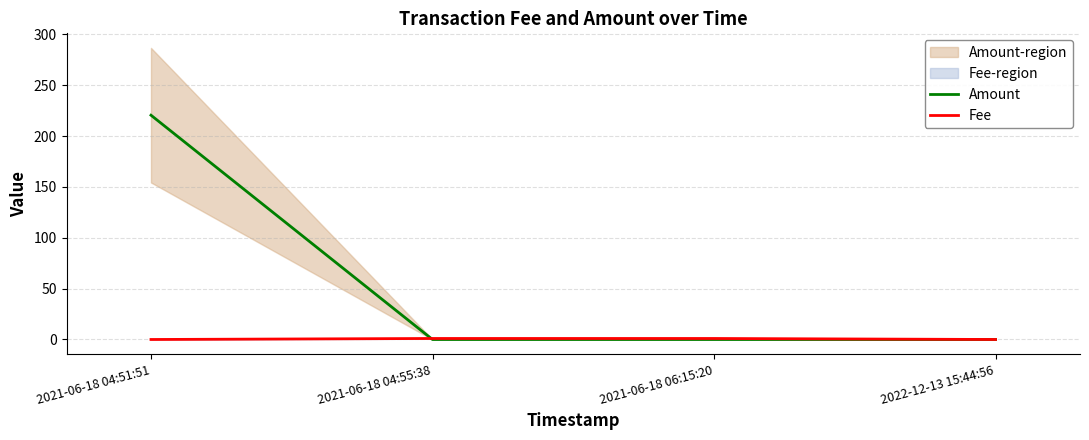

Which series has the largest total across all categories?

Amount